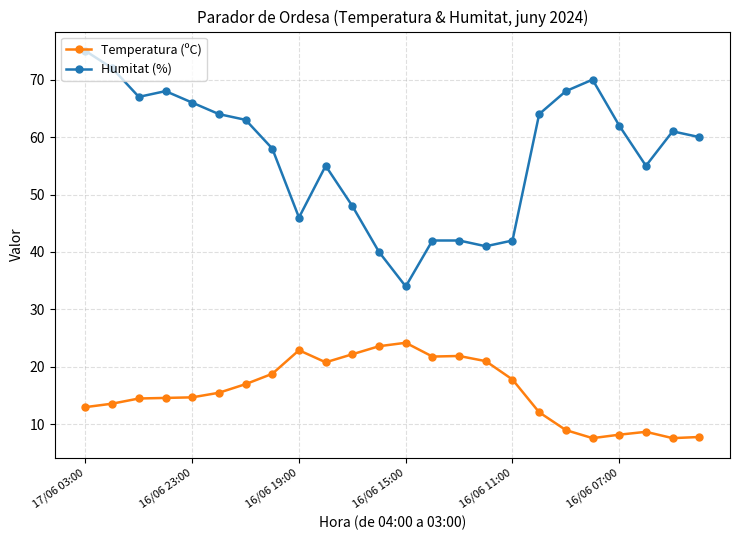

What is the value of the Temperatura (ºC) point at the 21st from the left?

8.2